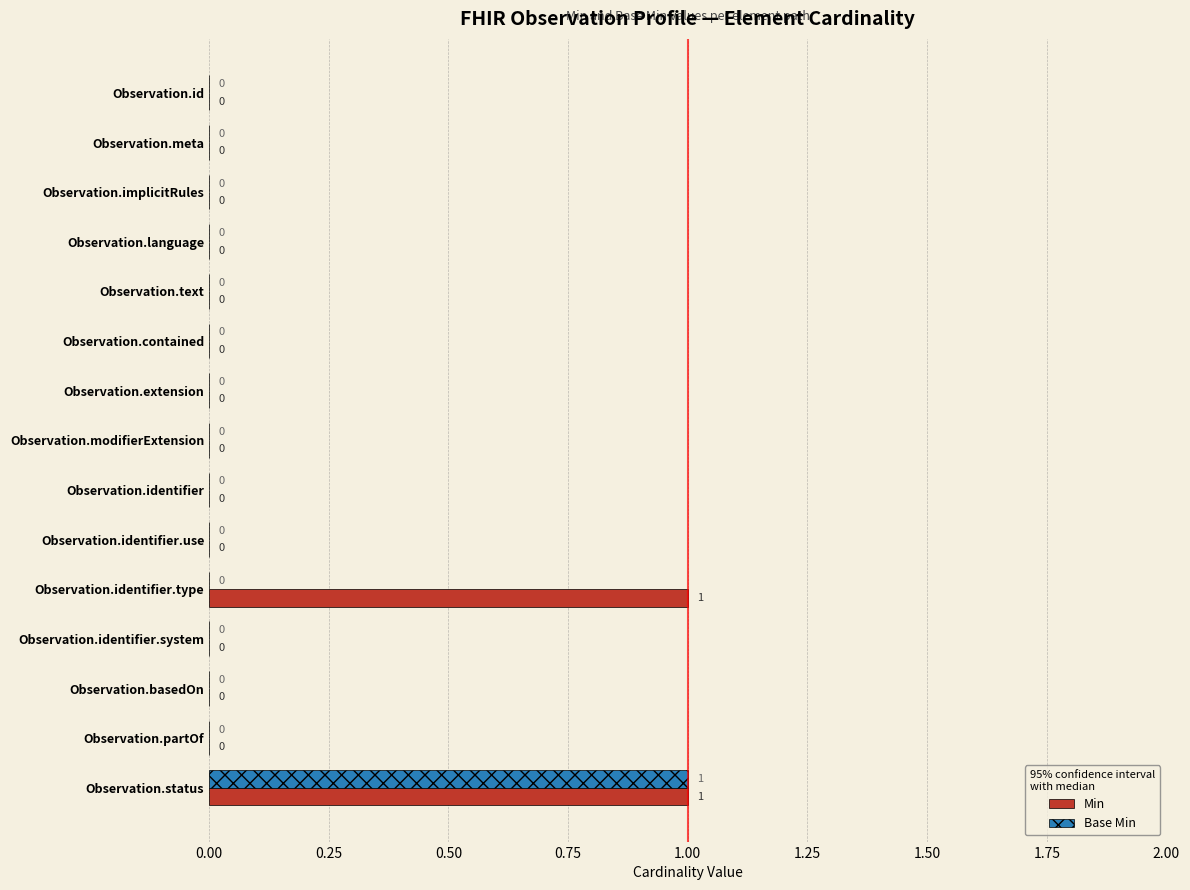

At which category is the sum across all series the highest?

Observation.status